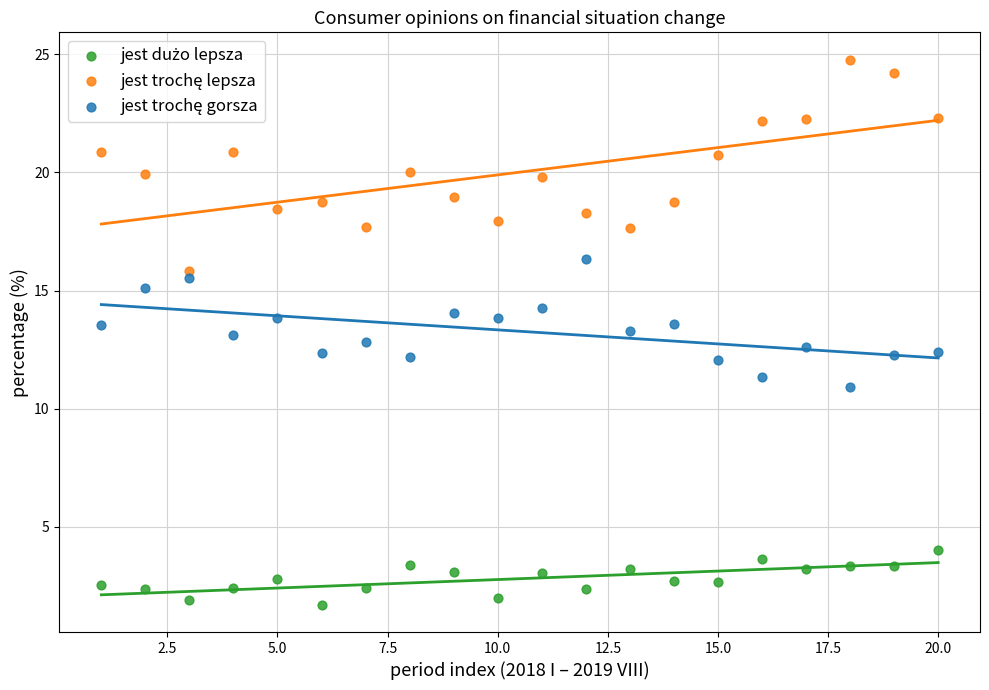

Across all data points, what is the range of X values (max minus min)?

19.0